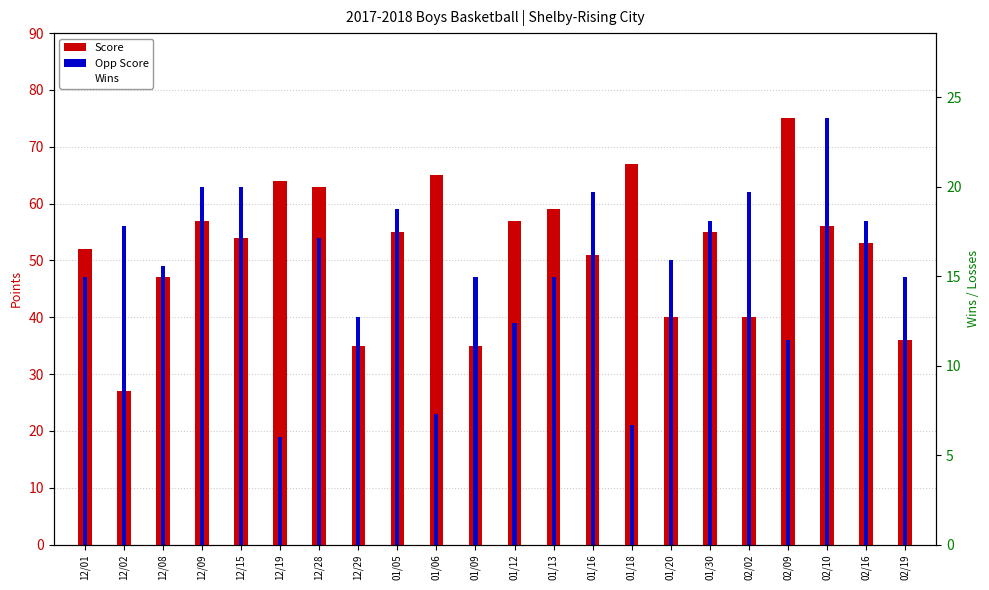

Reading right to left, what are all the values shown in this chart?

Score: 02/19=36	02/16=53	02/10=56	02/09=75	02/02=40	01/30=55	01/20=40	01/18=67	01/16=51	01/13=59	01/12=57	01/09=35	01/06=65	01/05=55	12/29=35	12/28=63	12/19=64	12/15=54	12/09=57	12/08=47	12/02=27	12/01=52
Opp Score: 02/19=47	02/16=57	02/10=75	02/09=36	02/02=62	01/30=57	01/20=50	01/18=21	01/16=62	01/13=47	01/12=39	01/09=47	01/06=23	01/05=59	12/29=40	12/28=54	12/19=19	12/15=63	12/09=63	12/08=49	12/02=56	12/01=47
Wins: 02/19=11	02/16=17	02/10=18	02/09=4	02/02=20	01/30=20	01/20=11	01/18=1	01/16=9	01/13=16	01/12=8	01/09=22	01/06=3	01/05=20	12/29=22	12/28=4	12/19=0	12/15=14	12/09=14	12/08=19	12/02=14	12/01=11